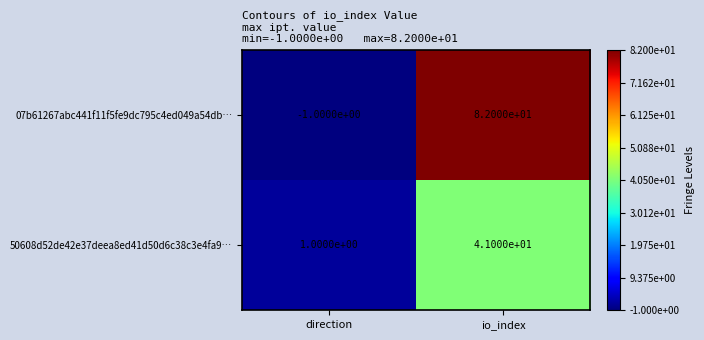

List the series in order of their overall mean, highest first.

07b61267abc441f11f5fe9dc795c4ed049a54db…, 50608d52de42e37deea8ed41d50d6c38c3e4fa9…